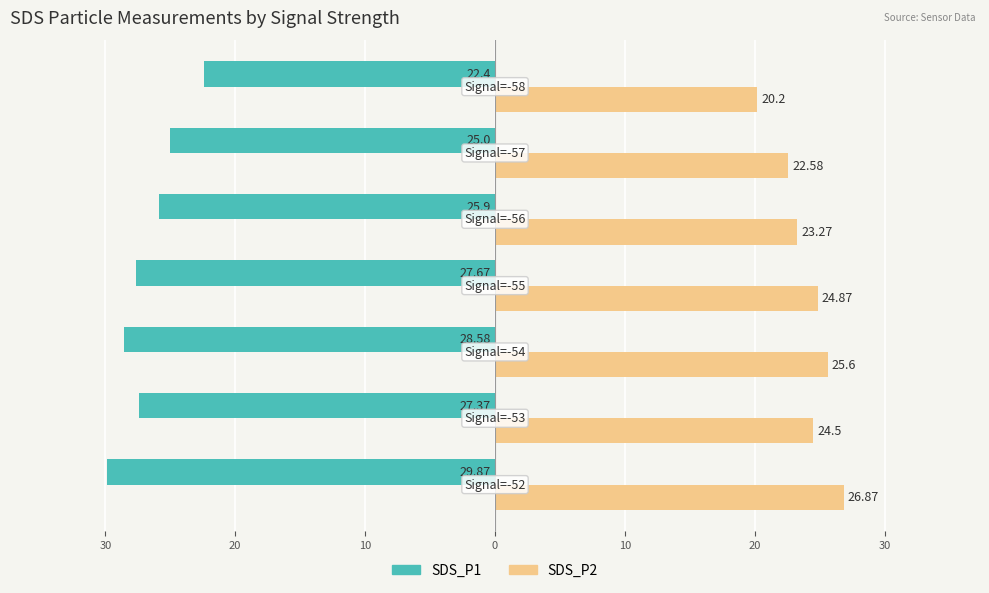

What is the sum of all SDS_P1 values?

-186.8